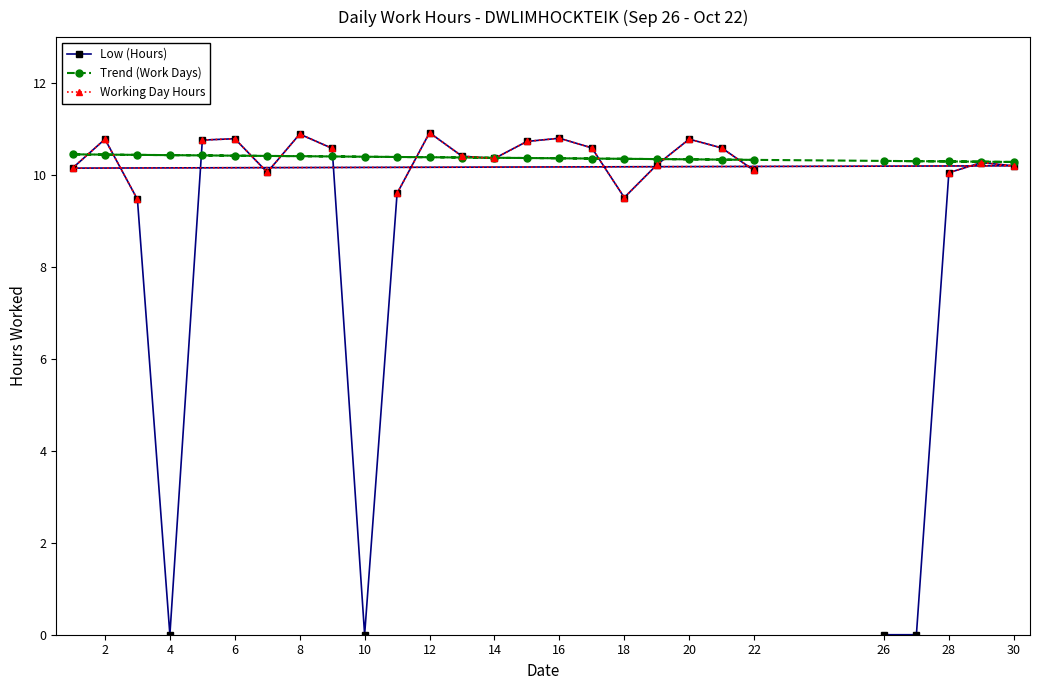

What is the sum of all Trend (Work Days) values?

280.0